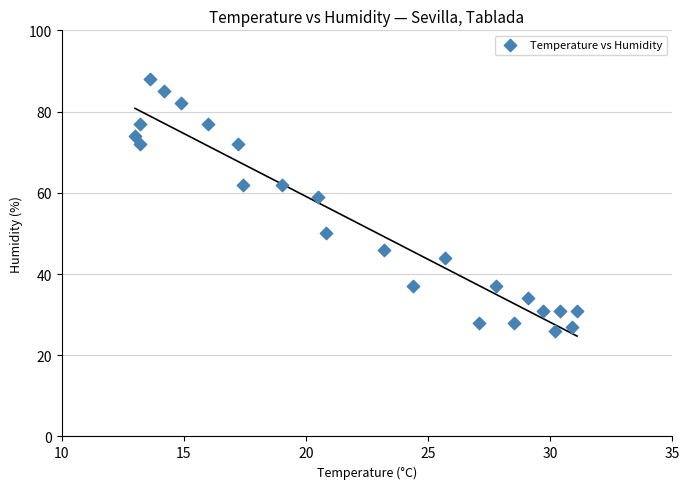

What is the range of Y values (max minus min)?

62